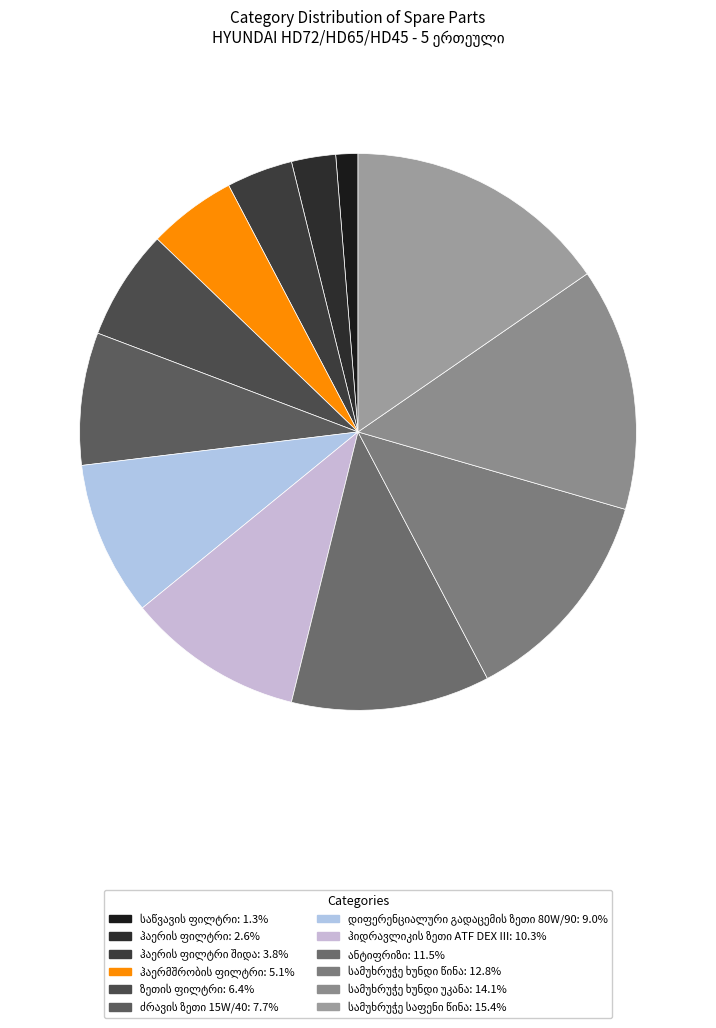

Is there any slice that represents more than half of the pie?

No